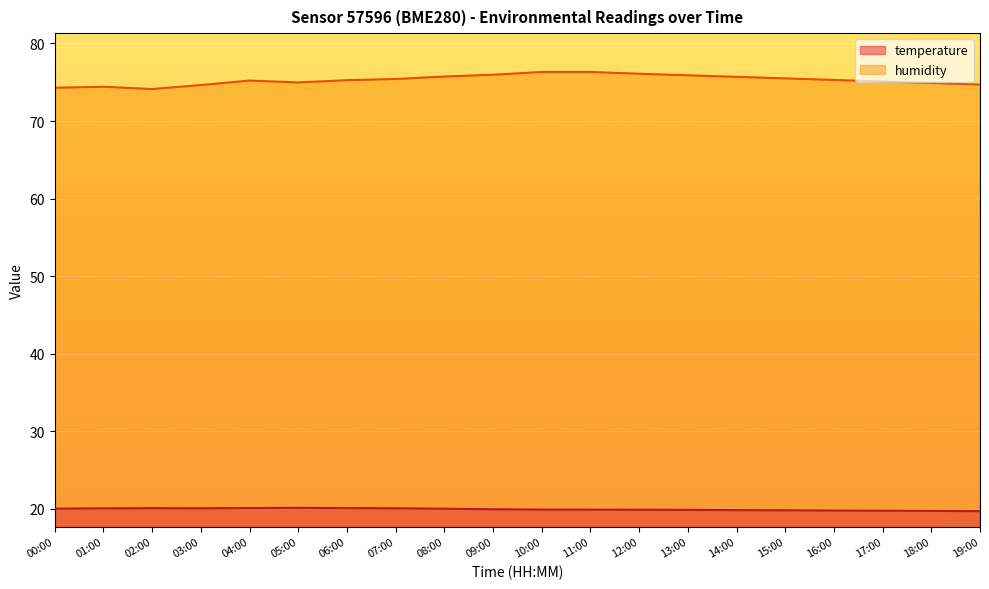

Which series has the largest total across all categories?

humidity